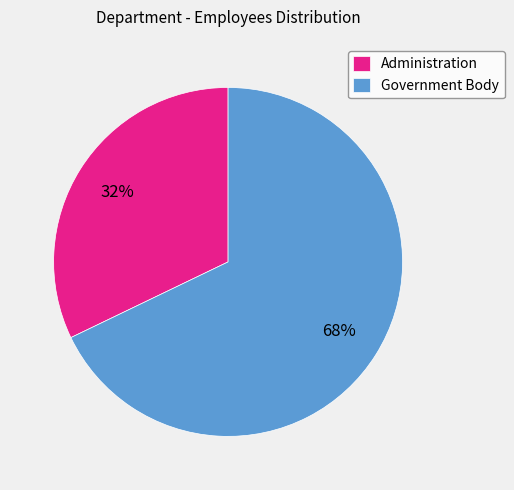

Which category has the biggest portion of the pie?

Government Body